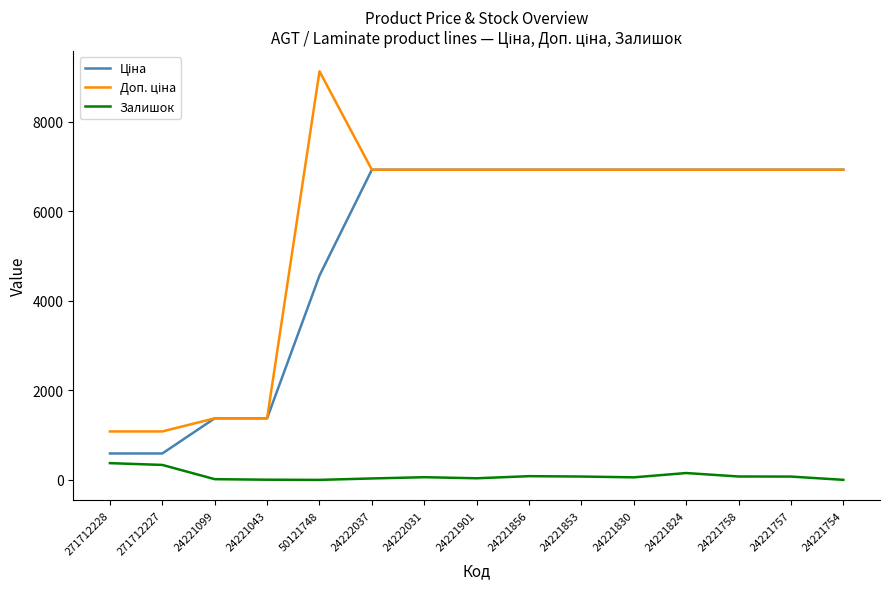

Count the number of data series in this chart.

3